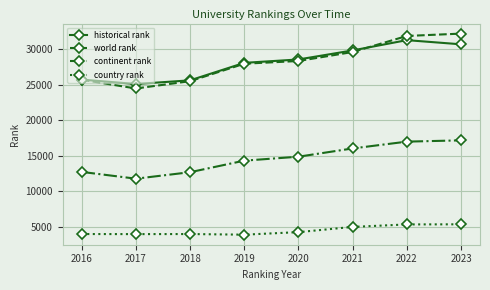

What is the value of the historical rank point at the 2nd from the left?

25123.0